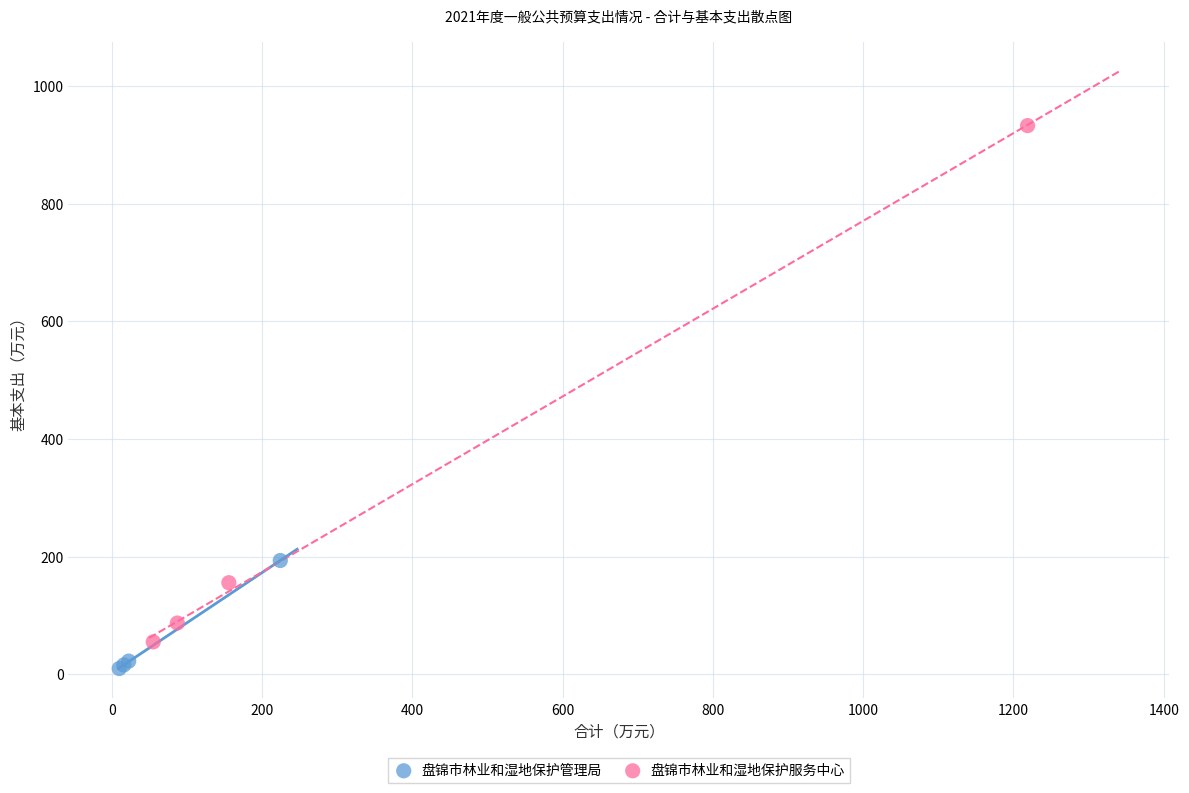

Which series contains the lowest Y value?

盘锦市林业和湿地保护管理局